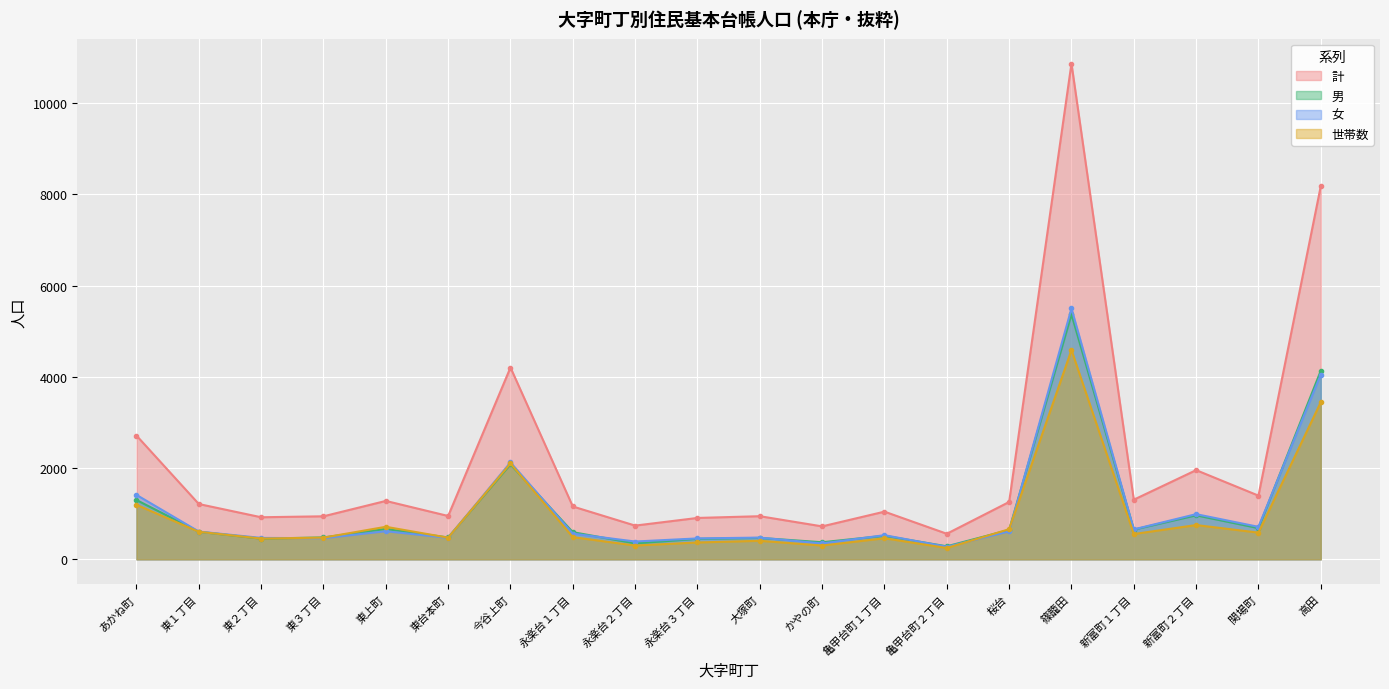

How many data points does each series have?

20